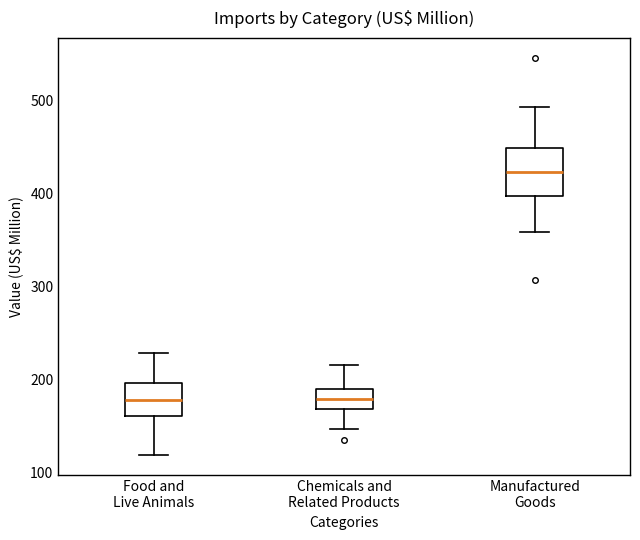

Where does the lower whisker of the box for Manufactured Goods end on the y-axis? The values are not printed on the chart, so give them approximately, as read against the axis.

360